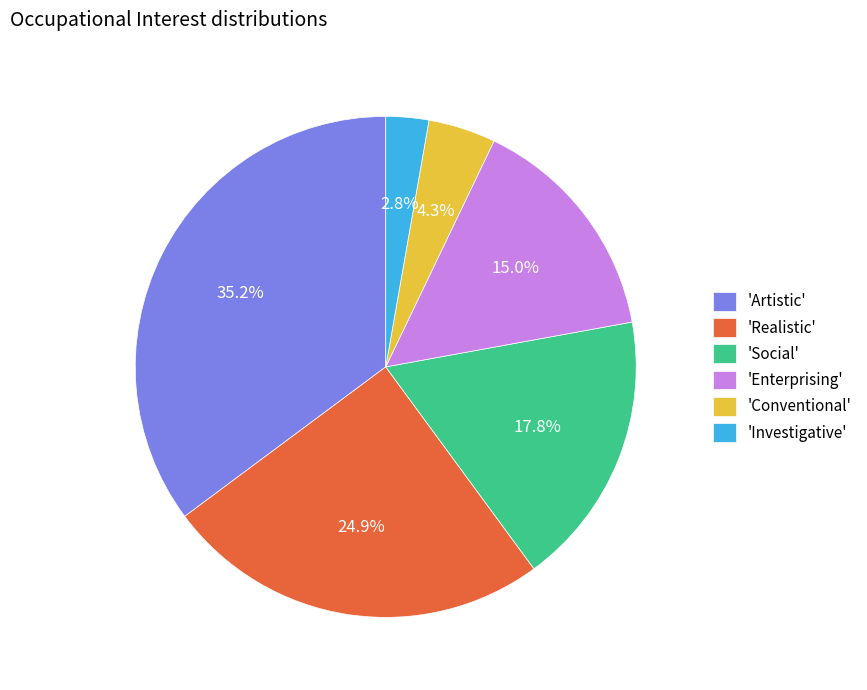

Which has a higher value, 'Enterprising' or 'Conventional'?

'Enterprising'